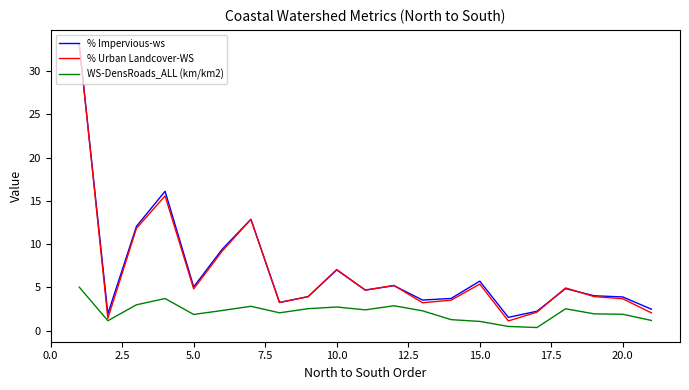

True or false: WS-DensRoads_ALL (km/km2) and % Impervious-ws intersect in this chart.

False